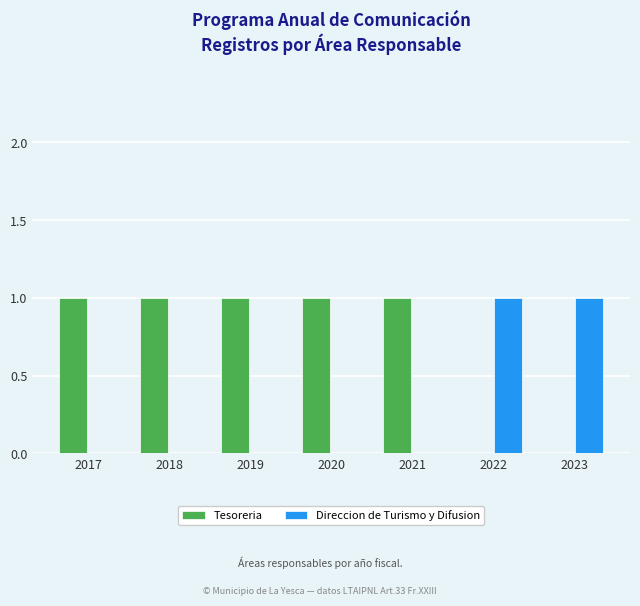

The value of Tesoreria at 2019 is 1. True or false?

True